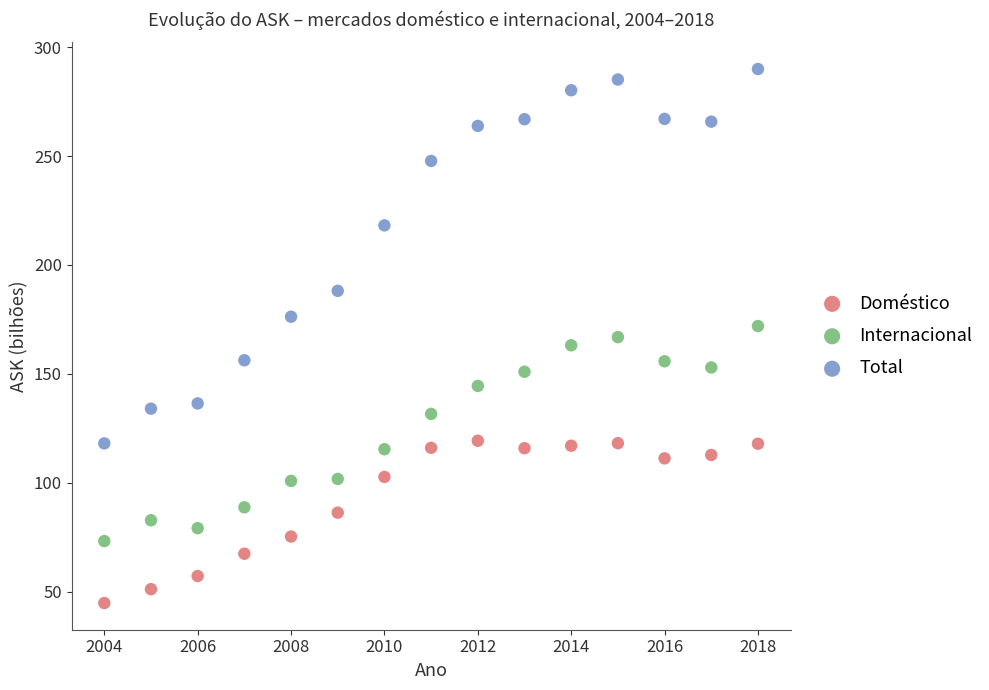

Across all data points, what is the range of Y values (max minus min)?

245.1